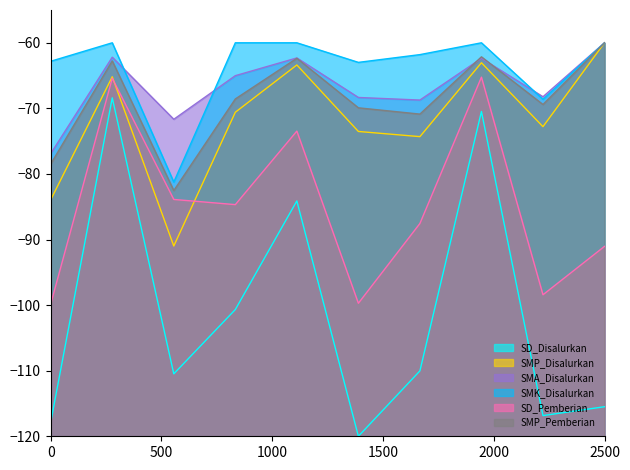

True or false: SD_Pemberian and SMP_Pemberian intersect in this chart.

False